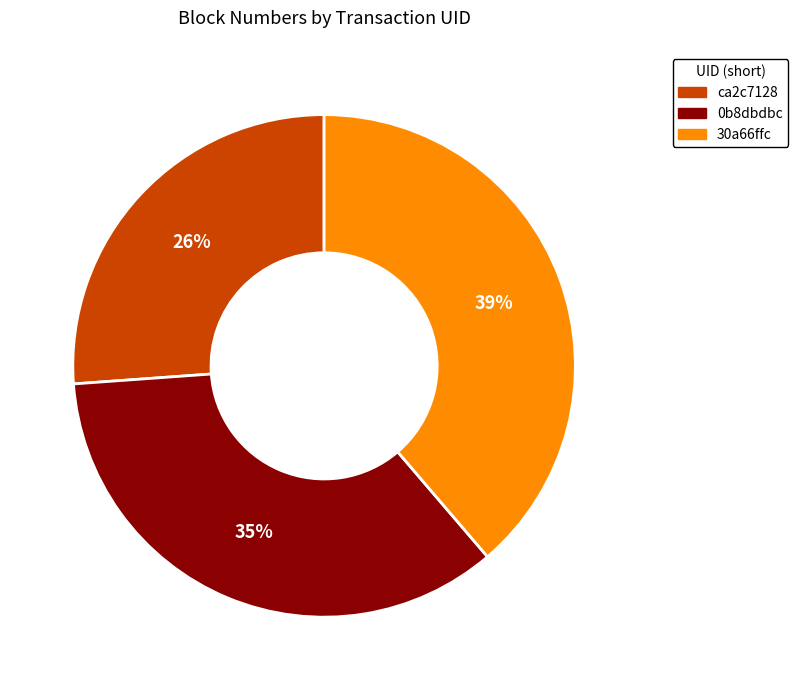

Is there a majority slice in this chart?

No